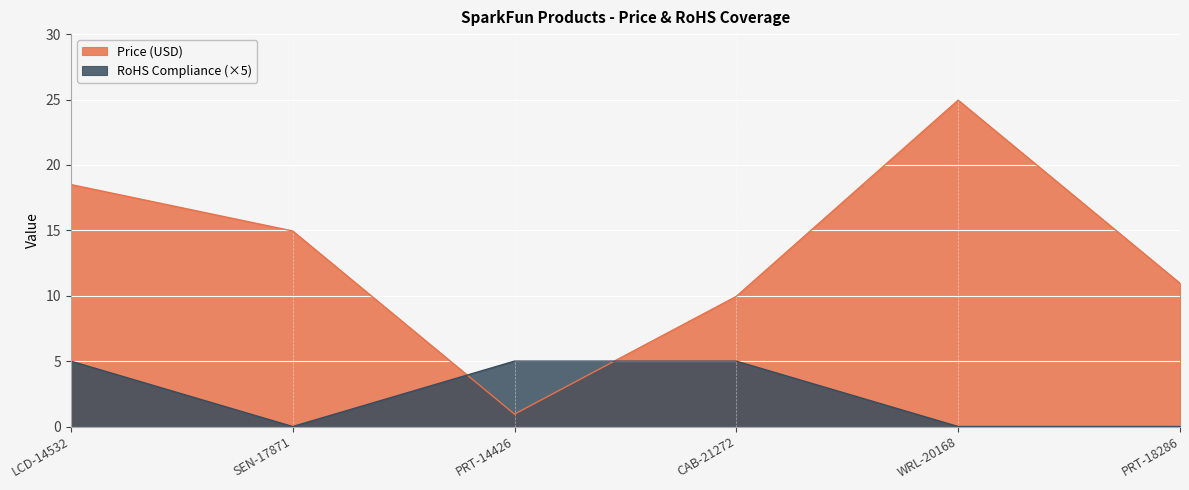

Reading left to right, extract all data points from this chart.

Price (USD): LCD-14532=18.5	SEN-17871=14.9	PRT-14426=0.9	CAB-21272=9.9	WRL-20168=24.9	PRT-18286=10.9
RoHS Compliance: LCD-14532=5.0	SEN-17871=0.0	PRT-14426=5.0	CAB-21272=5.0	WRL-20168=0.0	PRT-18286=0.0